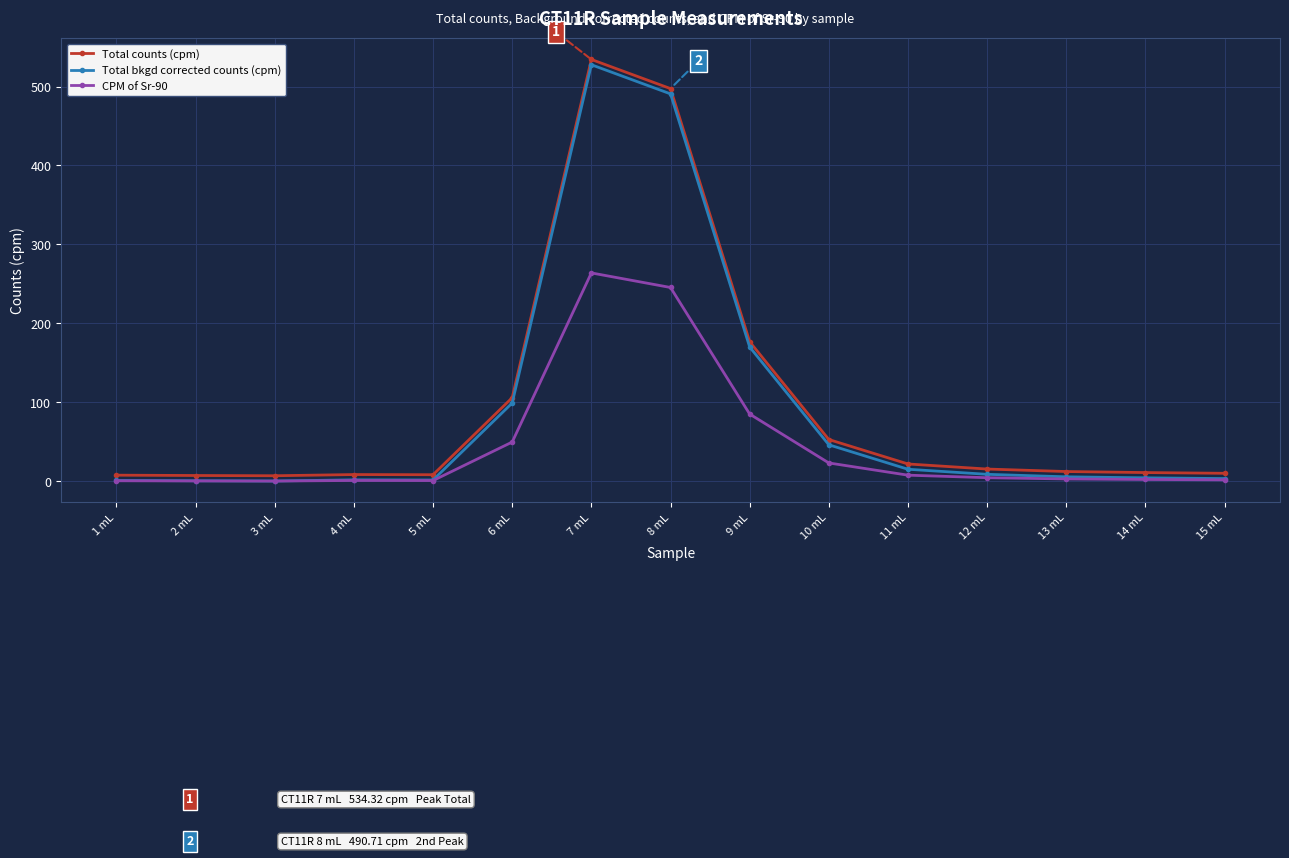

At which category is the sum across all series the highest?

7 mL